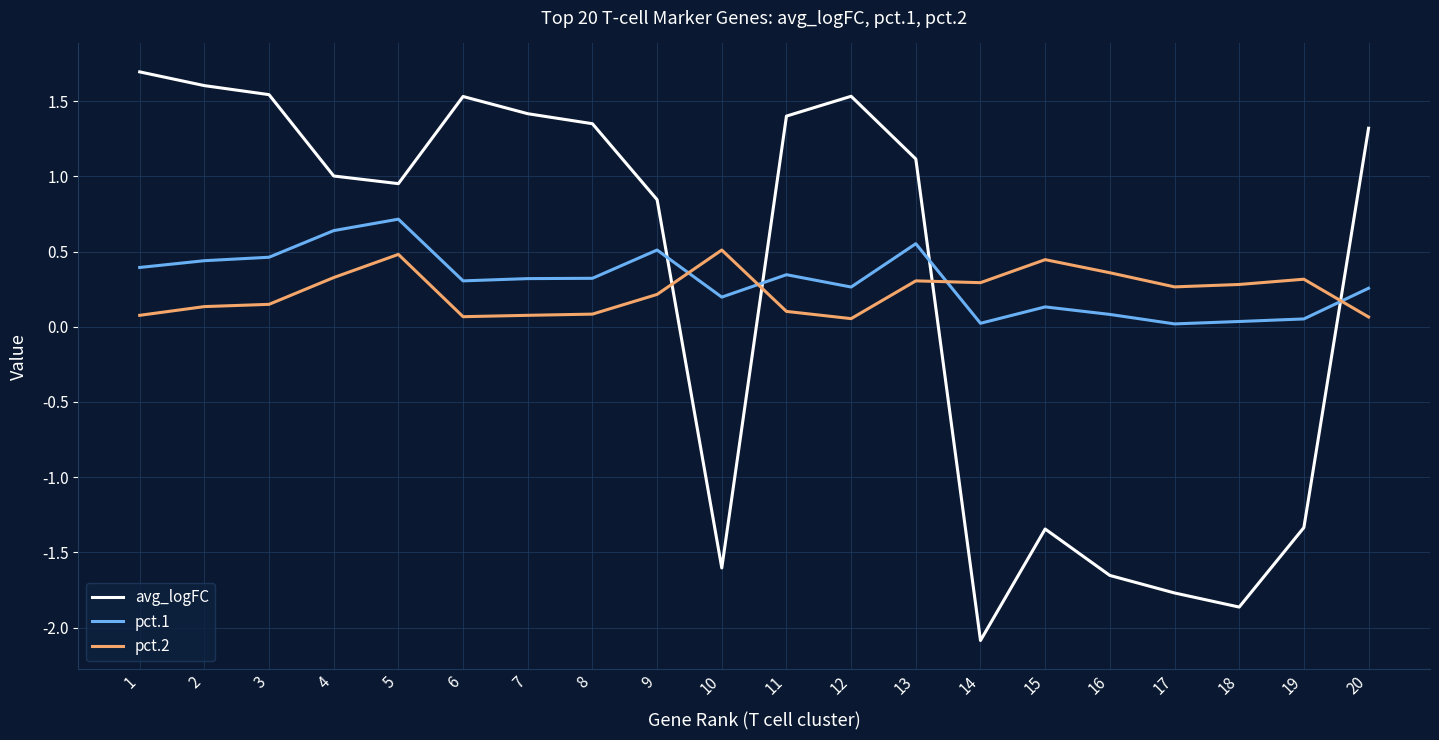

Rank the series by their maximum value, from lowest to highest.

pct.2, pct.1, avg_logFC